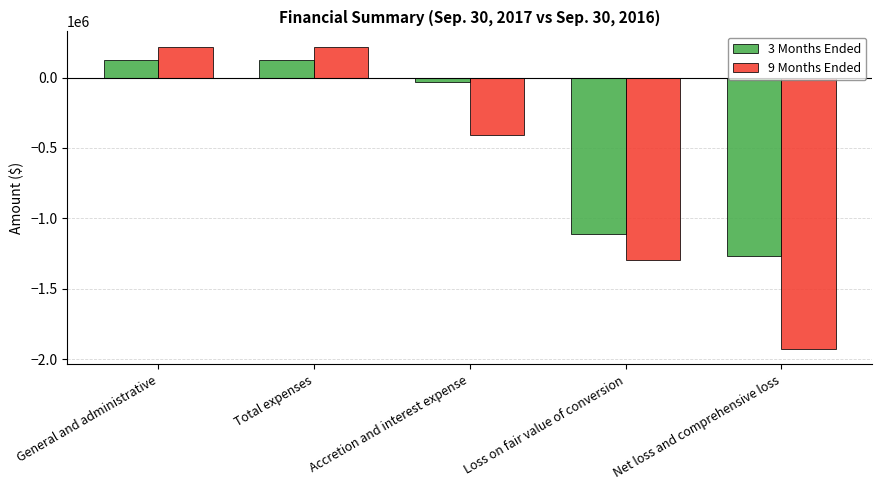

Count the 3 Months Ended values in the range -1108489 to 122815.

4